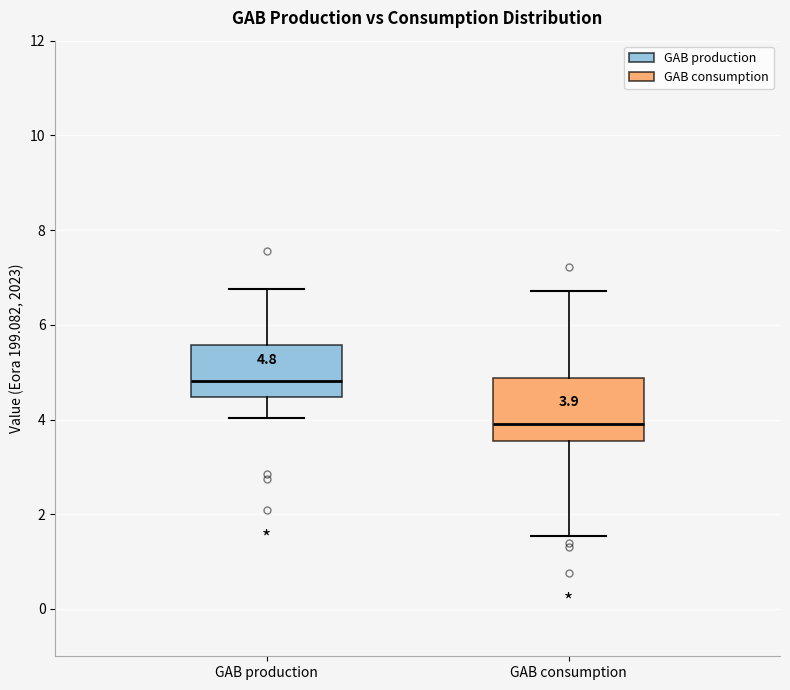

Which box's median line is the highest?

GAB production